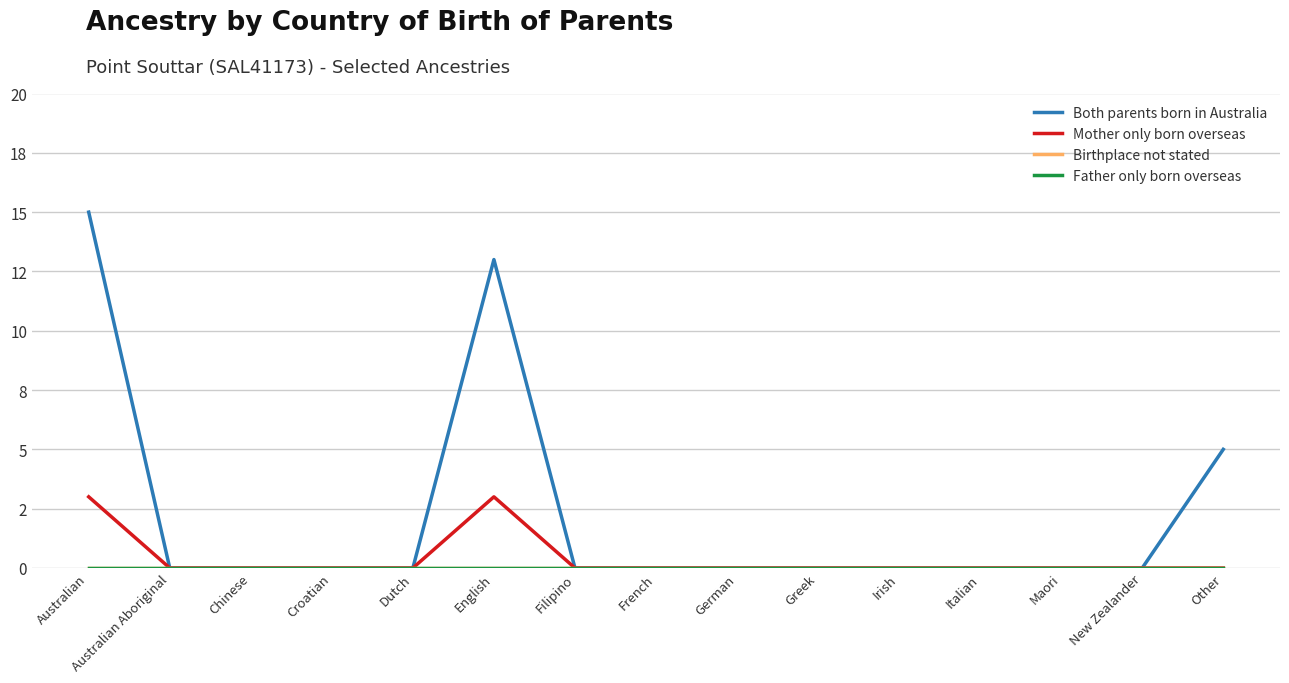

True or false: Both parents born in Australia has more than 1 interior local peaks.

False